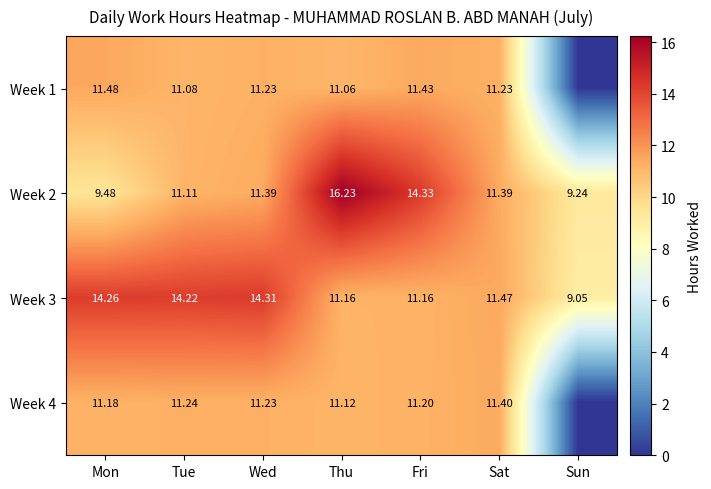

At how many categories does at least one series exceed 10?

6